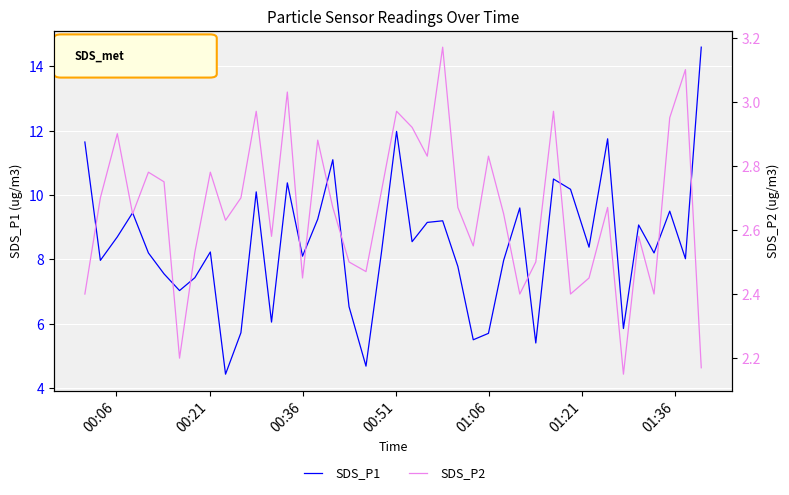

What is the maximum value for SDS_P1?

14.6